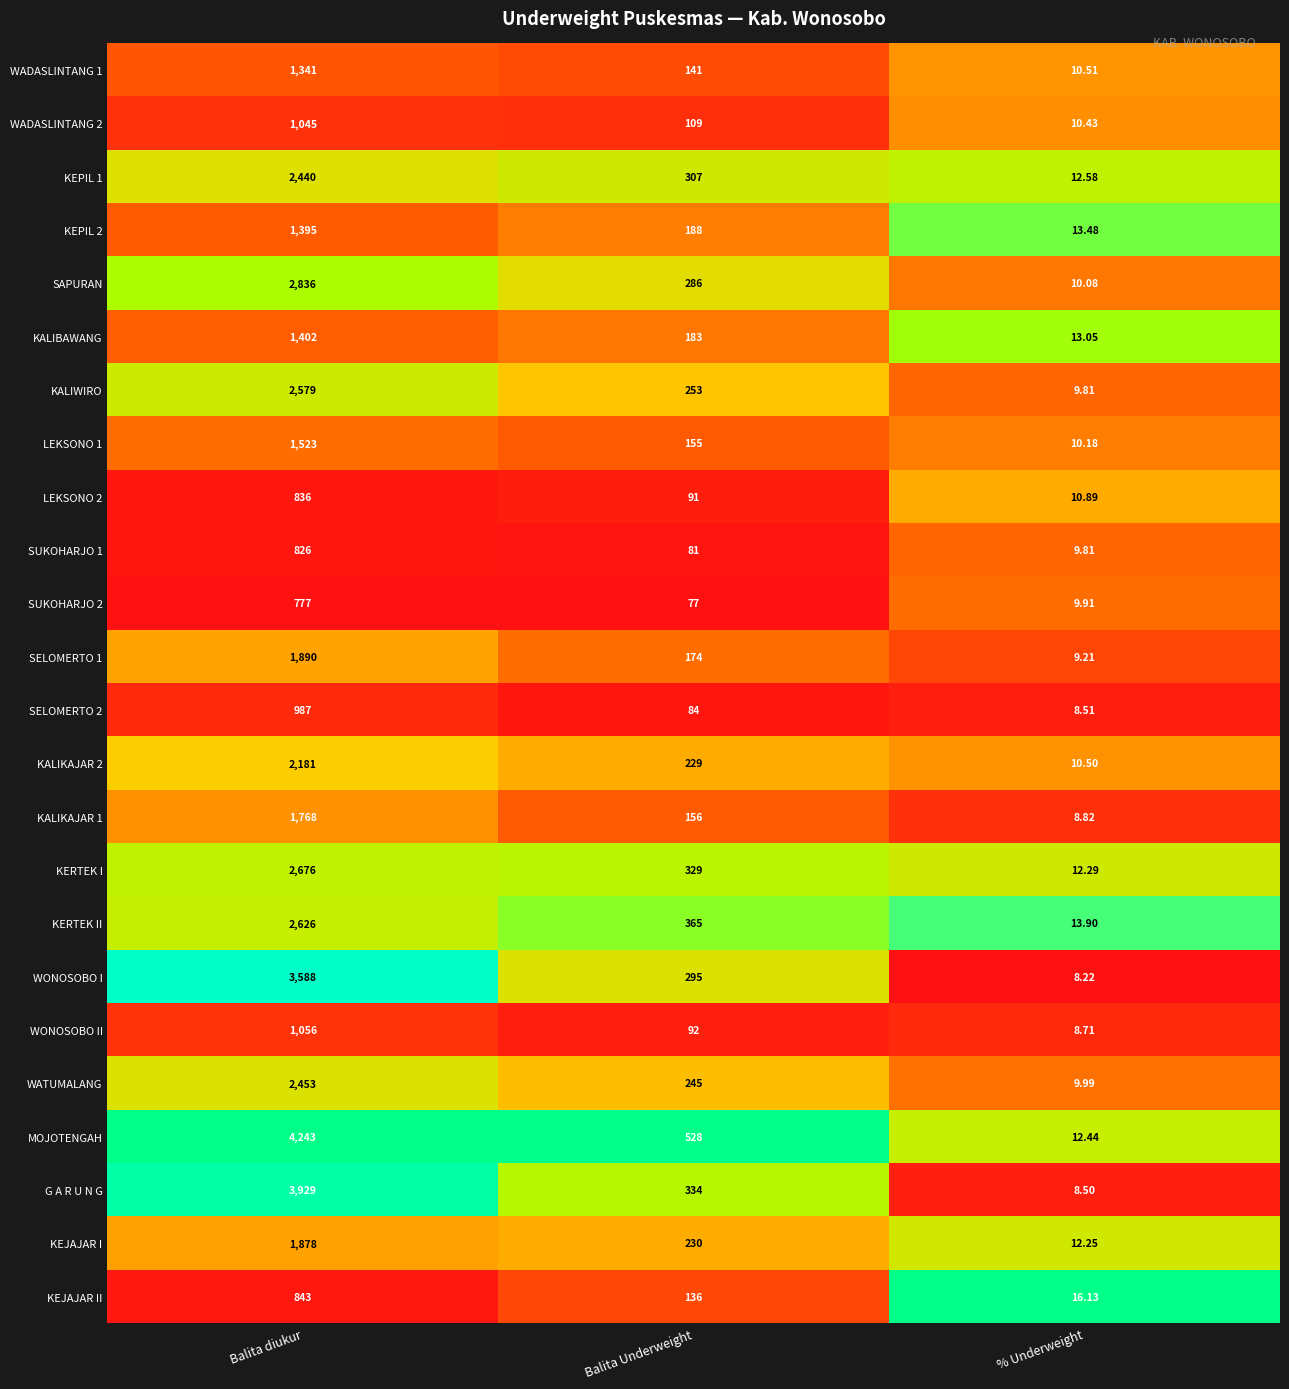

Which series has the largest total across all categories?

MOJOTENGAH